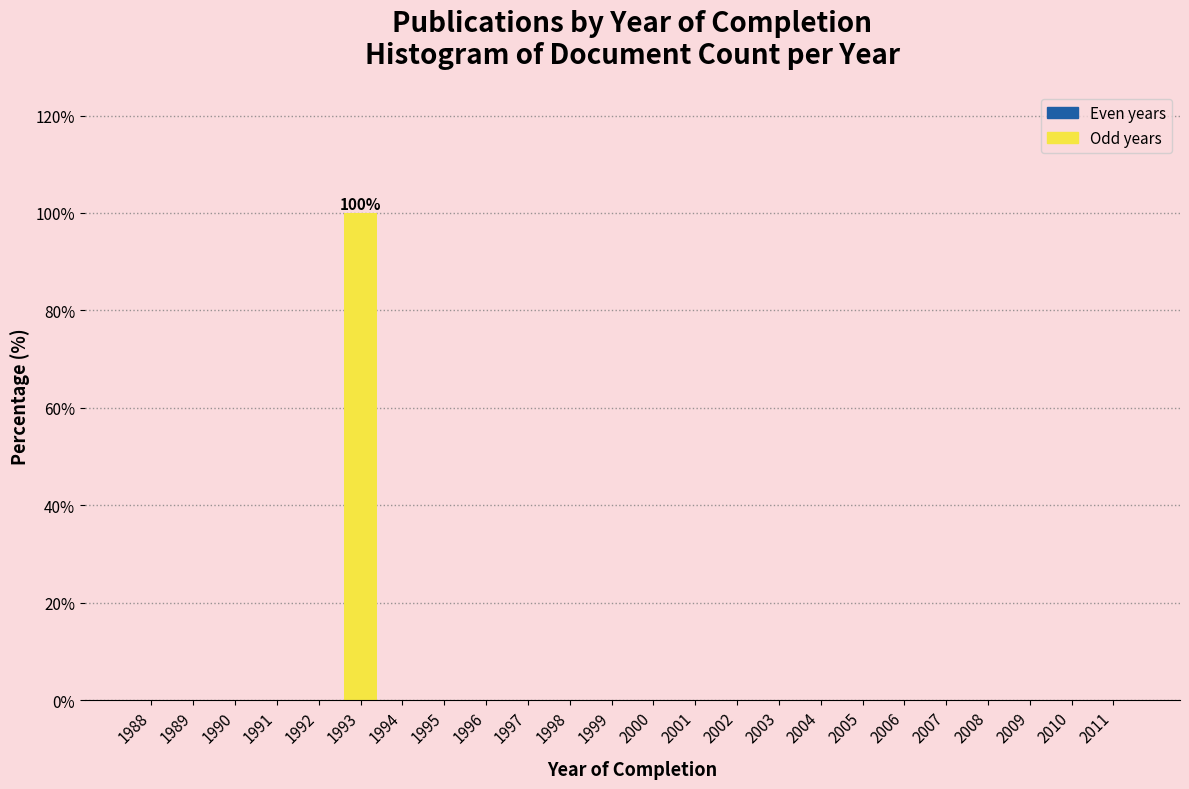

Reading left to right, transcribe all the data shown in this chart.

1988=0	1989=0	1990=0	1991=0	1992=0	1993=100	1994=0	1995=0	1996=0	1997=0	1998=0	1999=0	2000=0	2001=0	2002=0	2003=0	2004=0	2005=0	2006=0	2007=0	2008=0	2009=0	2010=0	2011=0